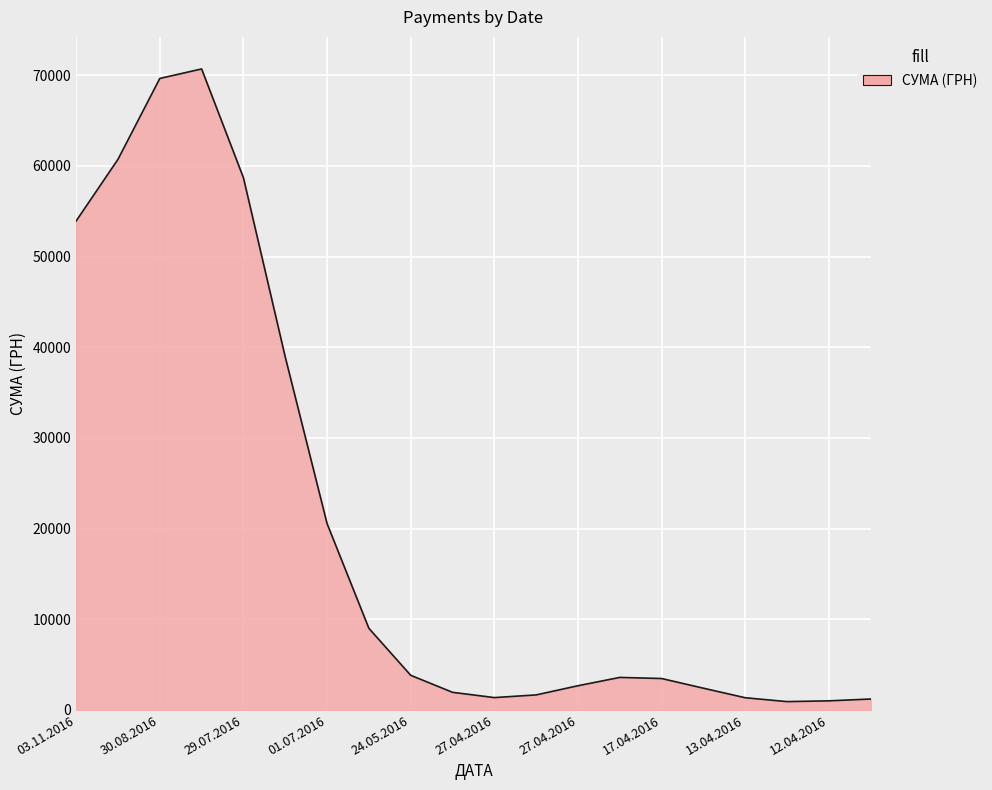

What is the difference between the maximum and minimum values?

69774.1